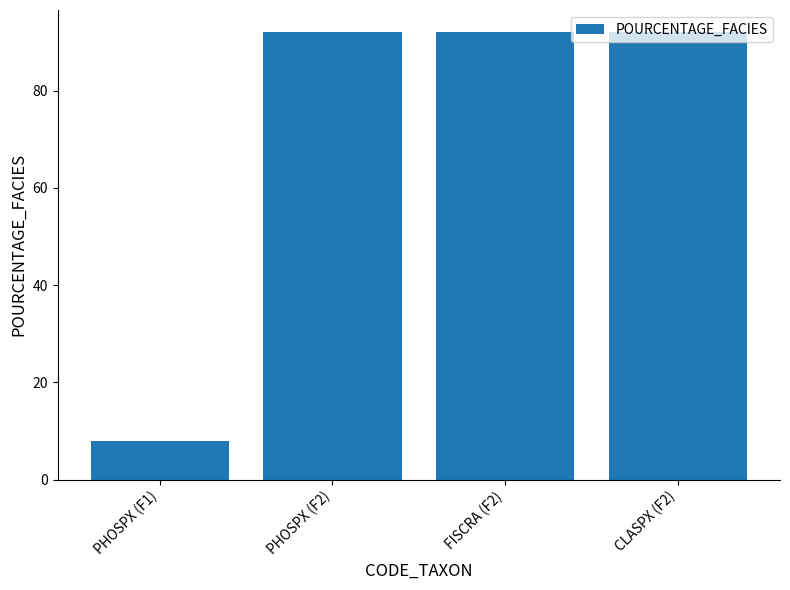

What is the value of the 1st bar from the left?

8